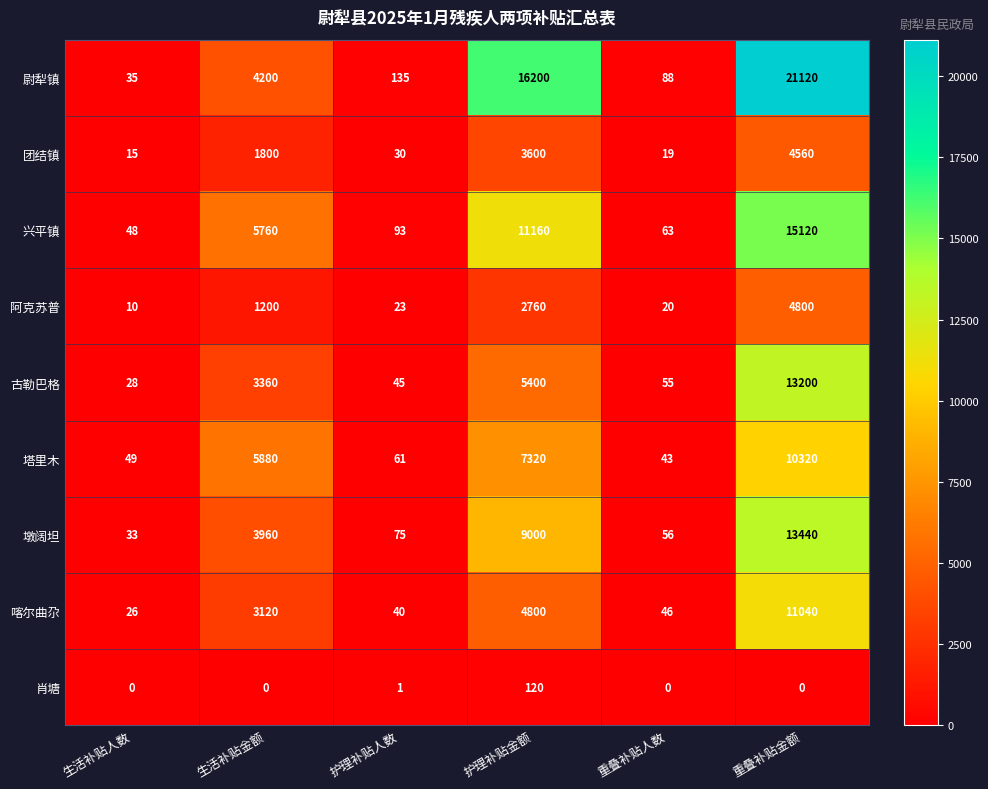

What is the minimum value for 墩阔坦?

33